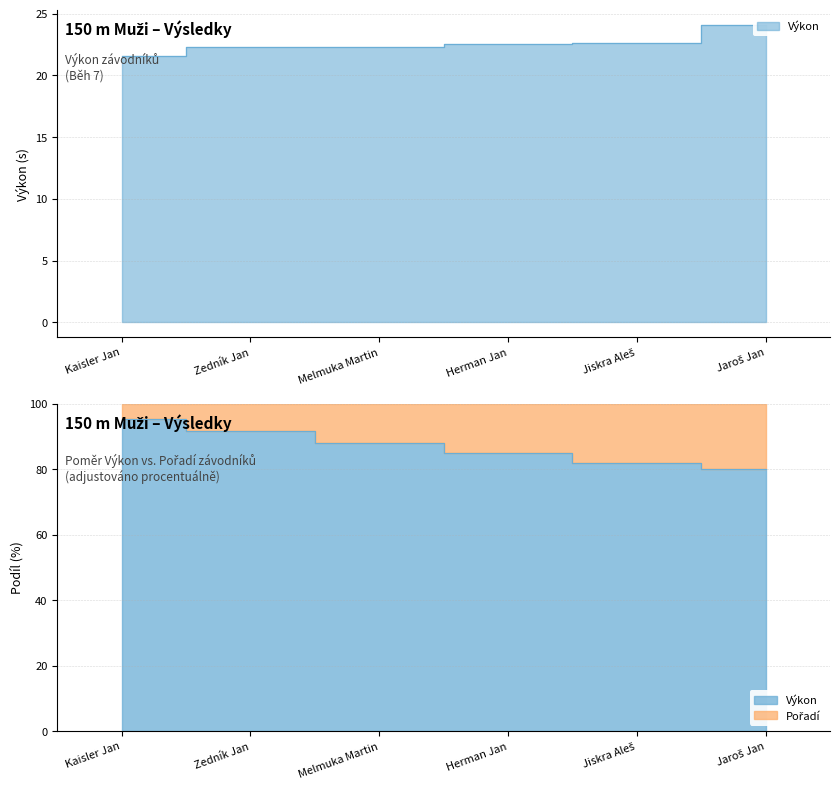

True or false: Výkon and Pořadí intersect in this chart.

False